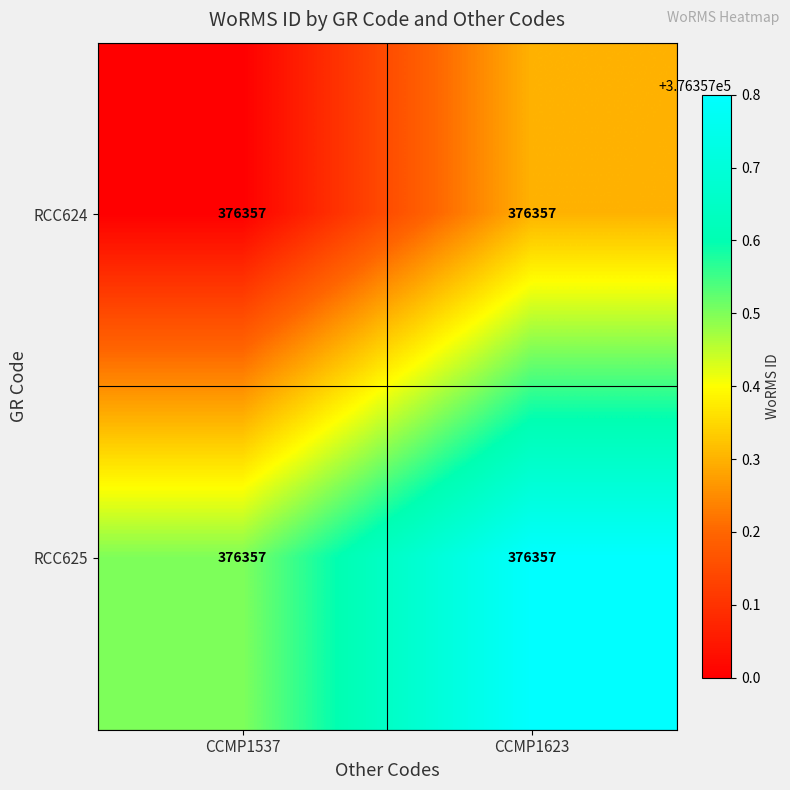

The RCC624 series shows 233591.0 at CCMP1623. True or false?

False